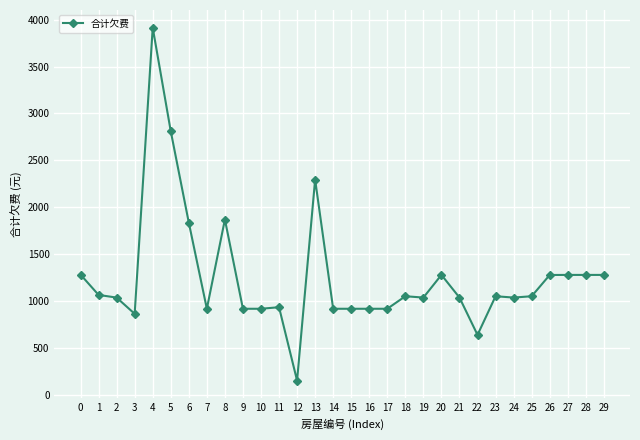

Is it true that the value at 29 is 637.1?

False